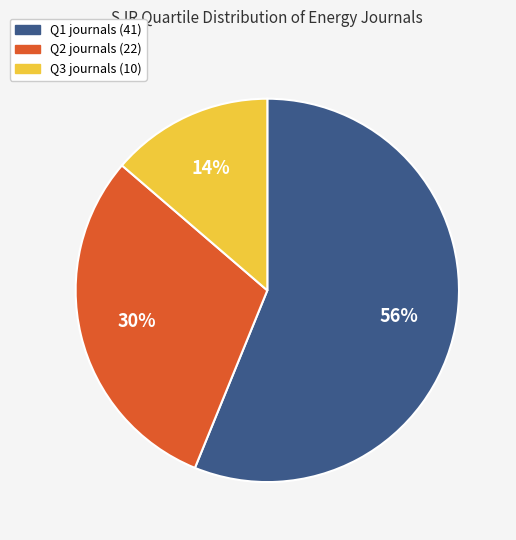

What is the largest slice in the pie chart?

Q1